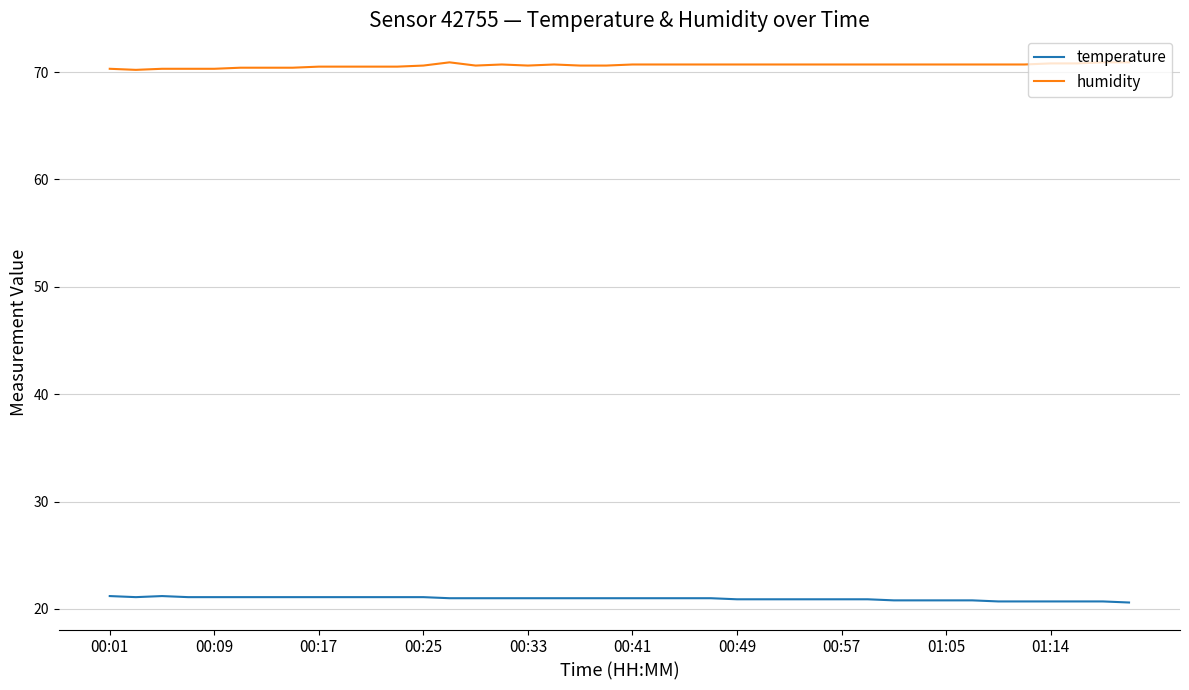

What is the minimum value shown in the chart?

20.6